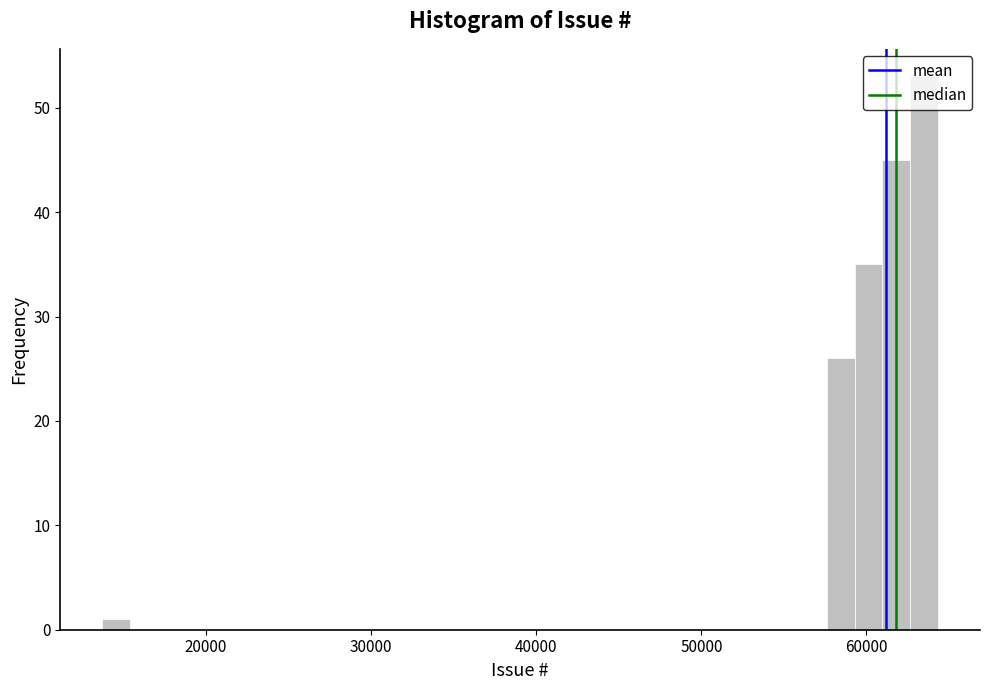

Read against the x-axis, roughly where is the centre of the tallest bar?

64000